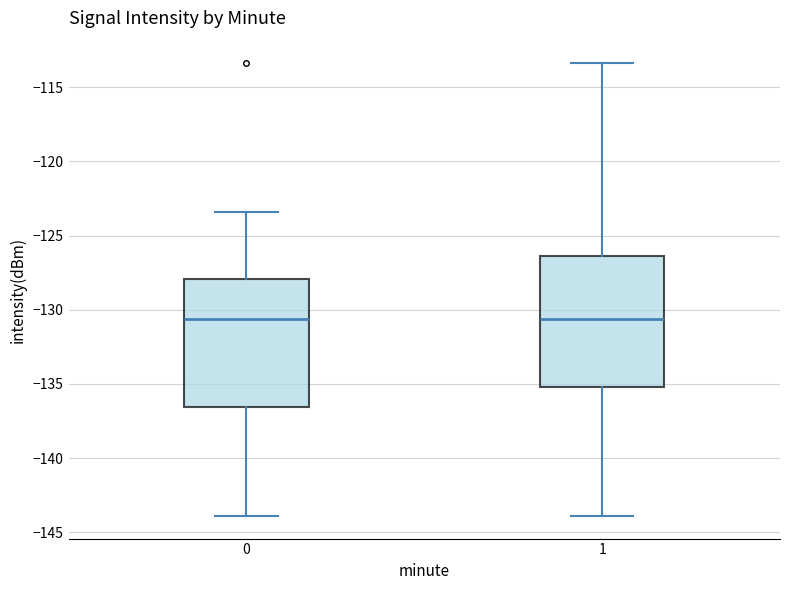

Where does the median line of the box at x = 1 sit on the y-axis? The values are not printed on the chart, so give them approximately, as read against the axis.

-130.5